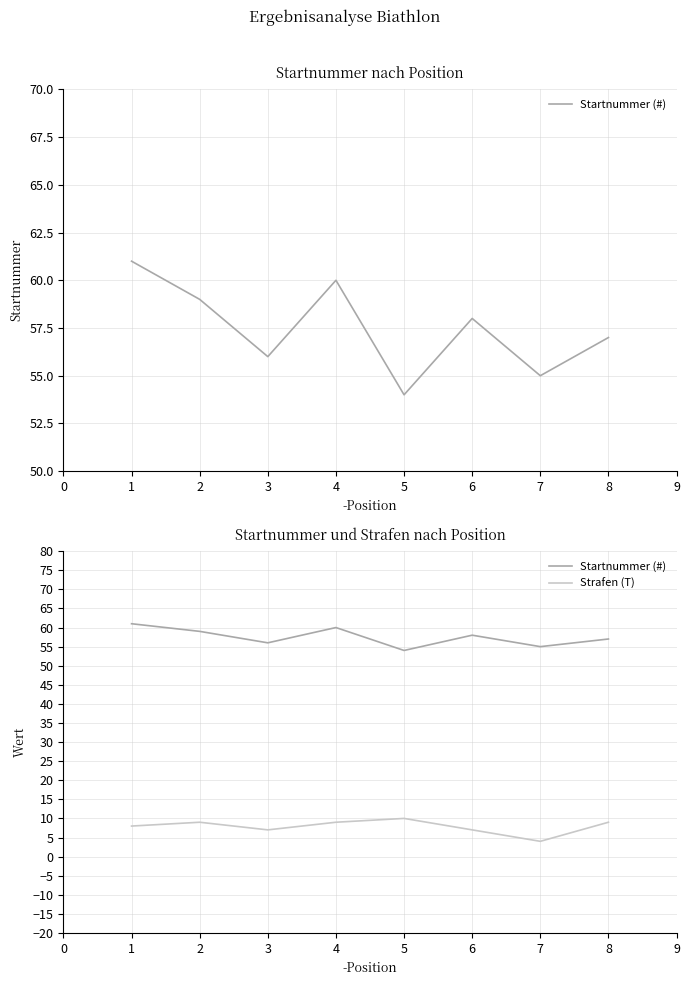

What is the value of the Strafen (T) point at the 3rd from the left?

7